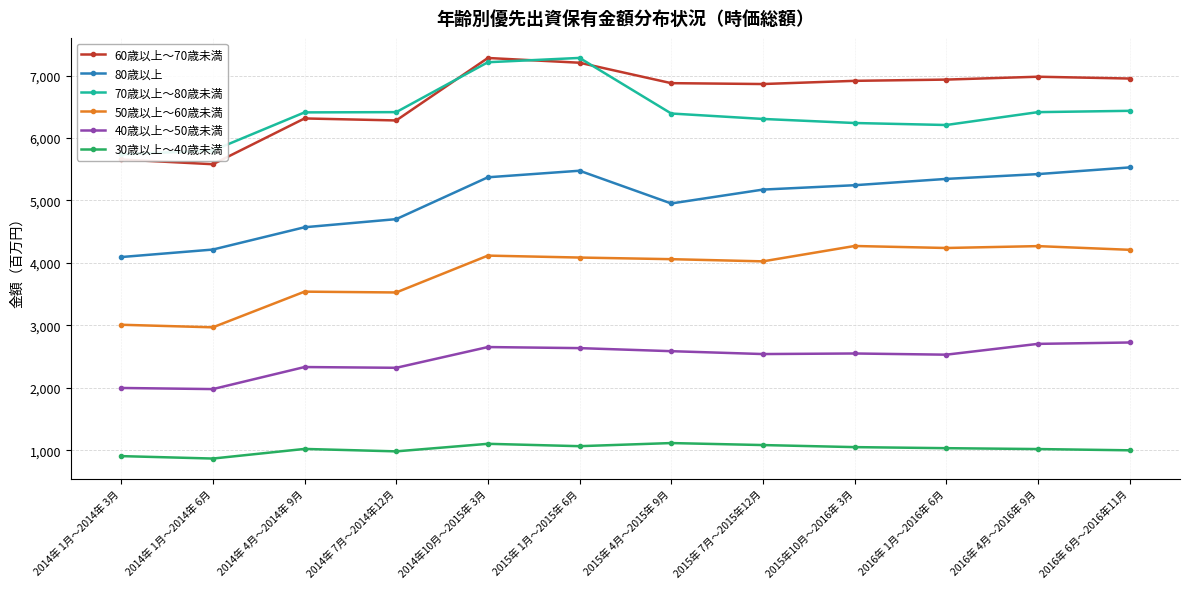

At which category does 80歳以上 reach its first local valley?

2015年 4月～2015年 9月